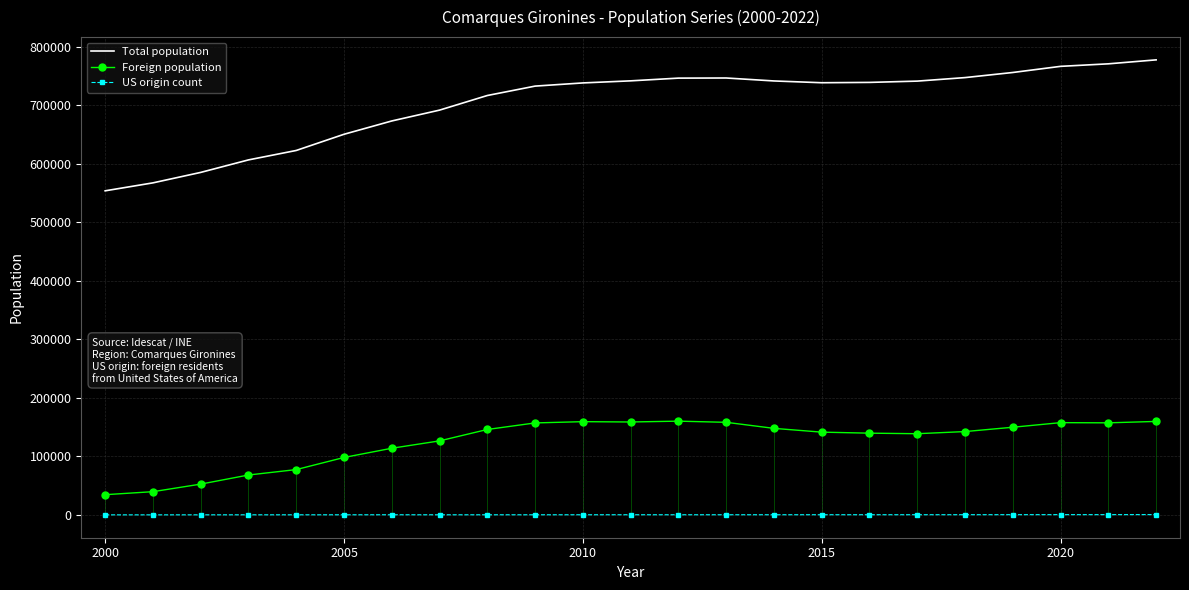

True or false: Total population and US origin count intersect in this chart.

False